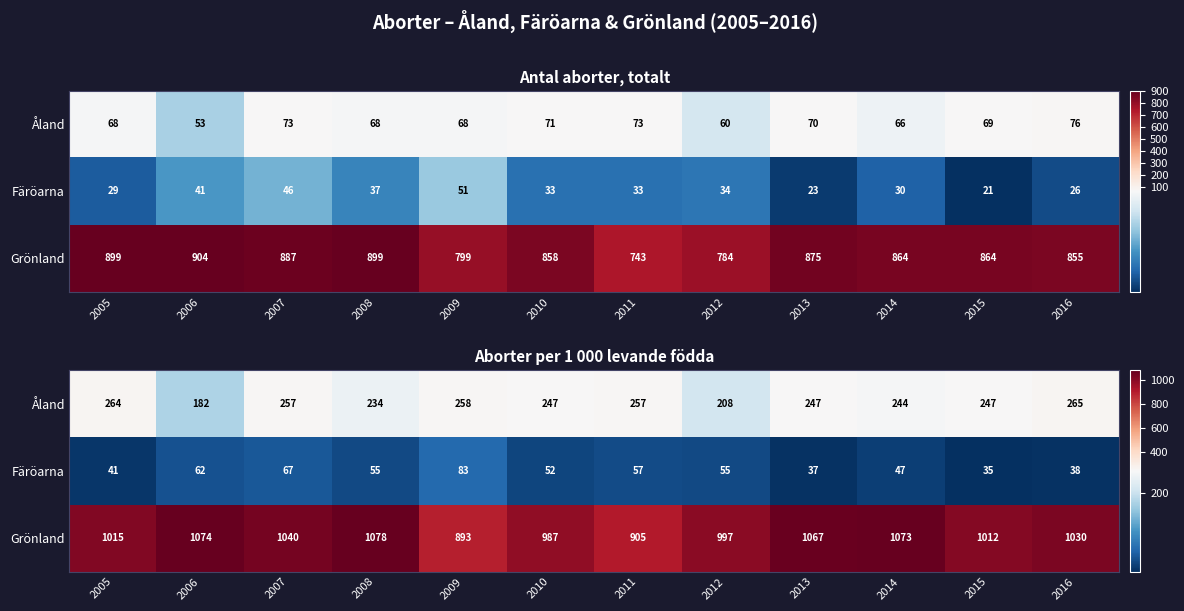

What is the minimum value for Färöarna?

35